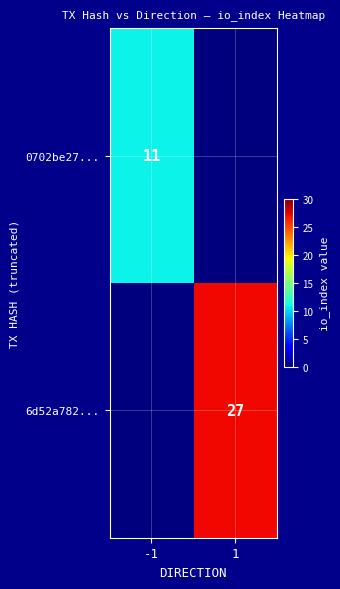

At which category is the sum across all series the highest?

1